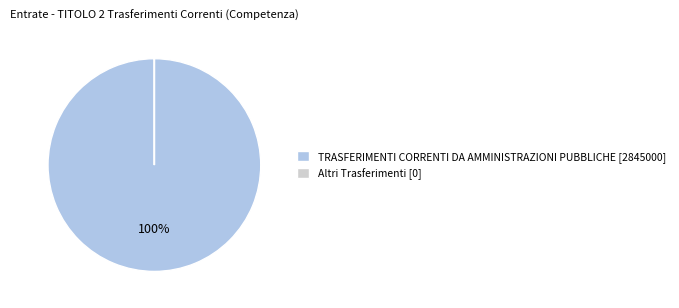

Which category accounts for the majority?

TRASFERIMENTI CORRENTI DA AMMINISTRAZIONI PUBBLICHE [2845000]